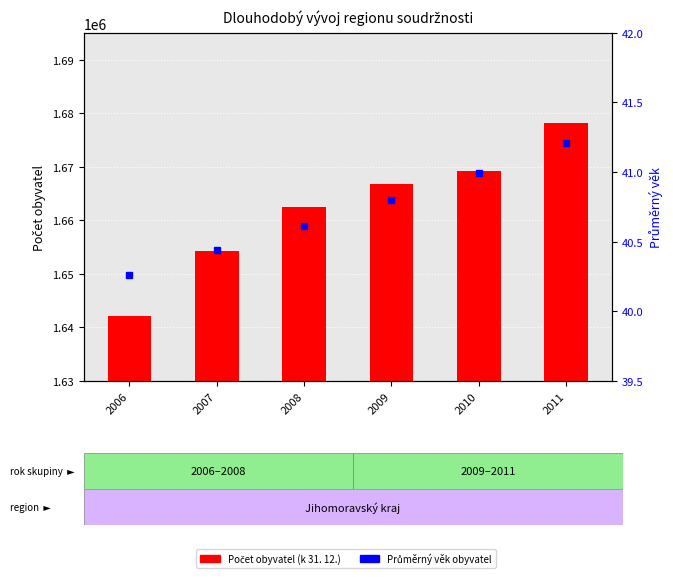

Which category has the lowest value in the Průměrný věk obyvatel series?

2006